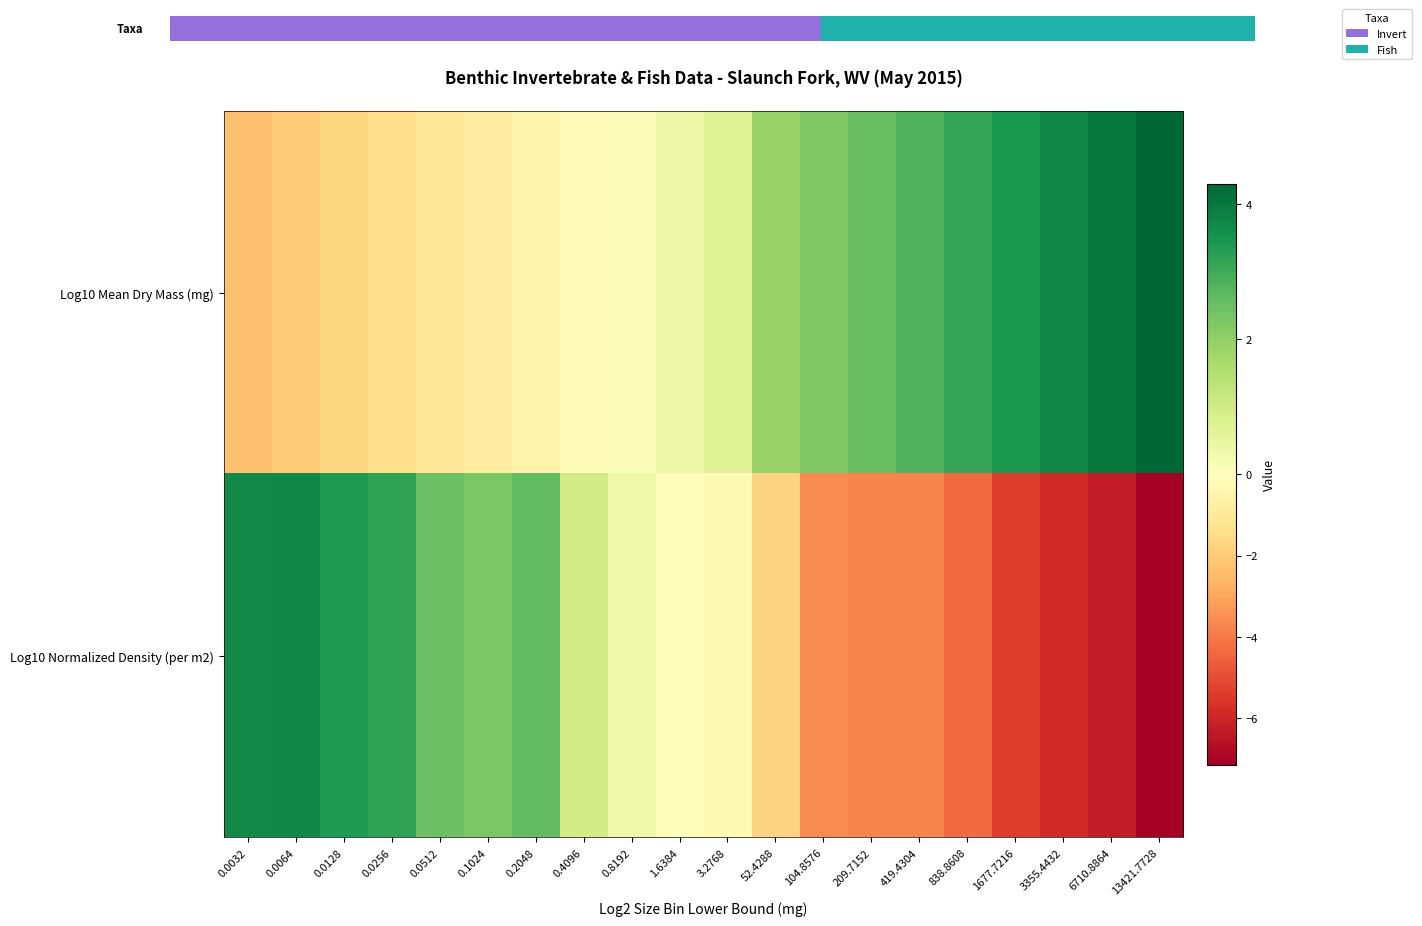

What is the smallest value displayed?

-7.1